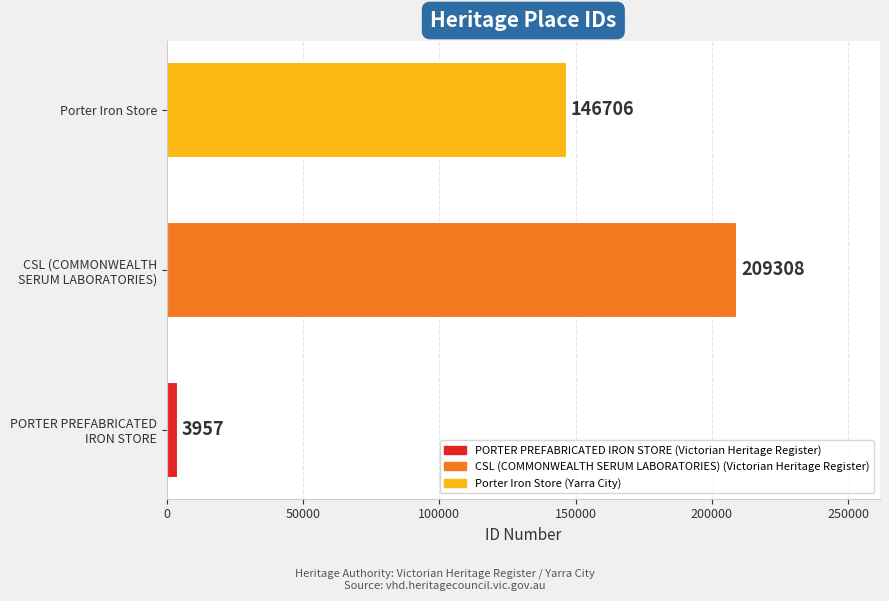

The chart shows a value of 228358 at Porter Iron Store. True or false?

False